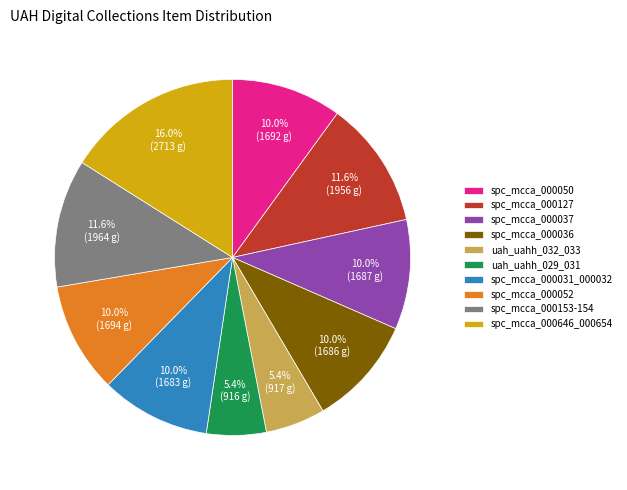

Does uah_uahh_029_031 account for over 50% of the chart?

No